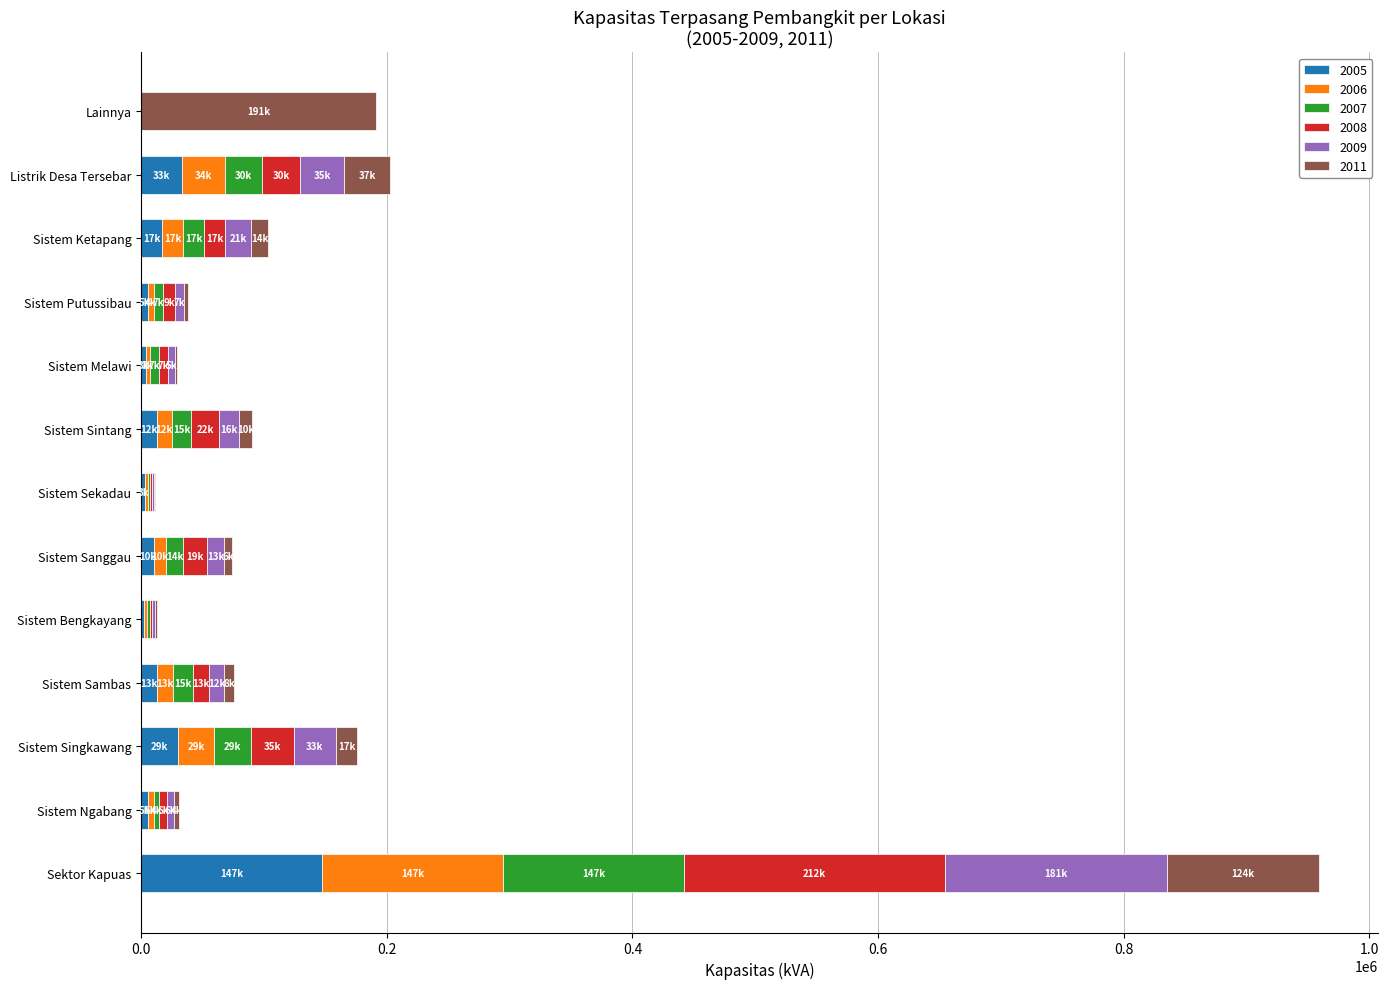

At which category is the sum across all series the highest?

Sektor Kapuas